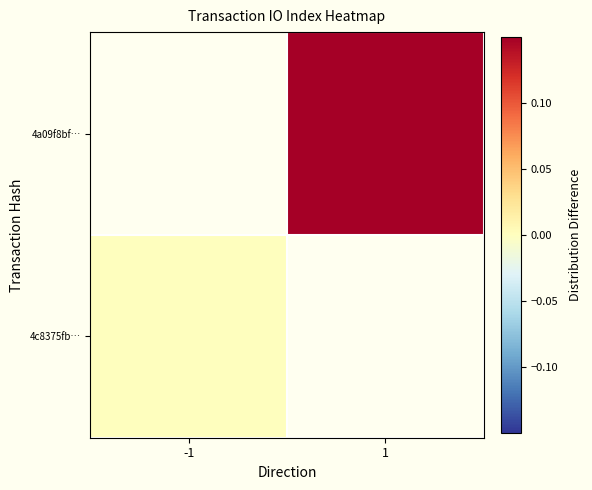

Which has a higher value, -1 or 1?

1